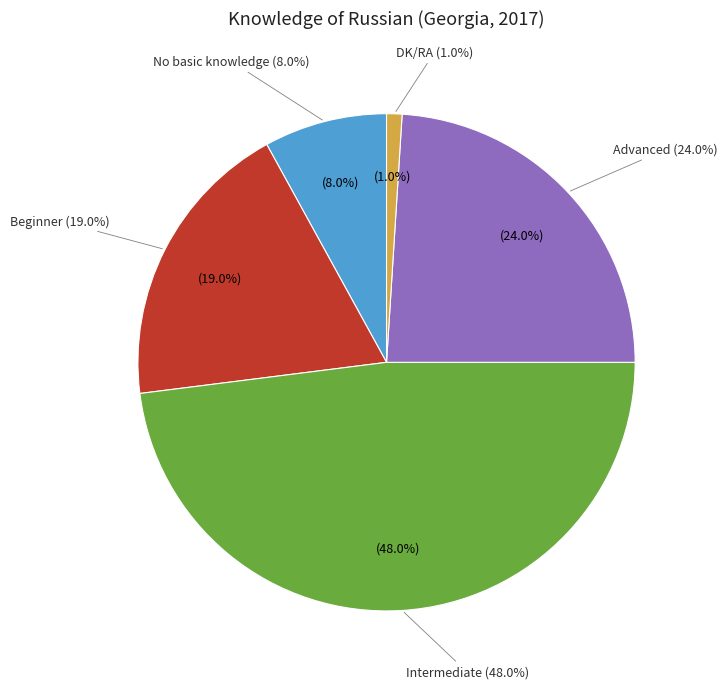

What is the smallest slice in the pie chart?

DK/RA